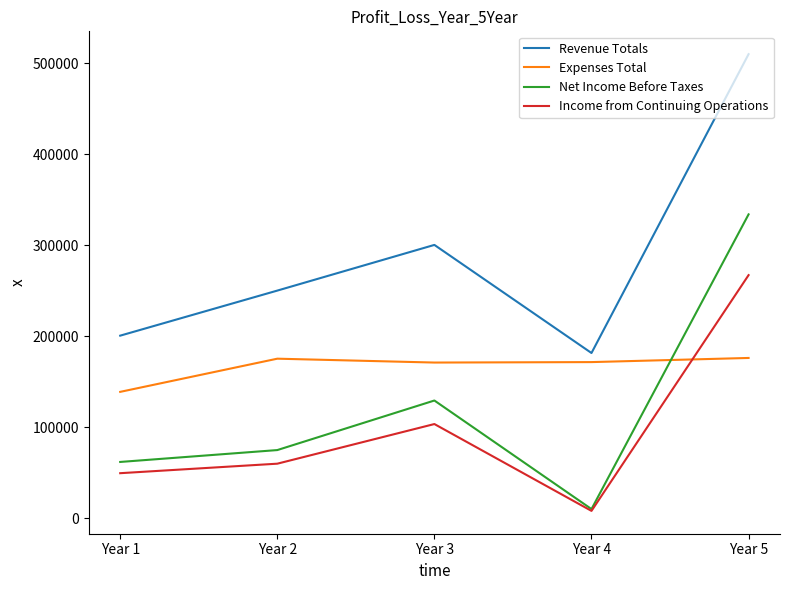

Where is the first local maximum for Income from Continuing Operations?

Year 3